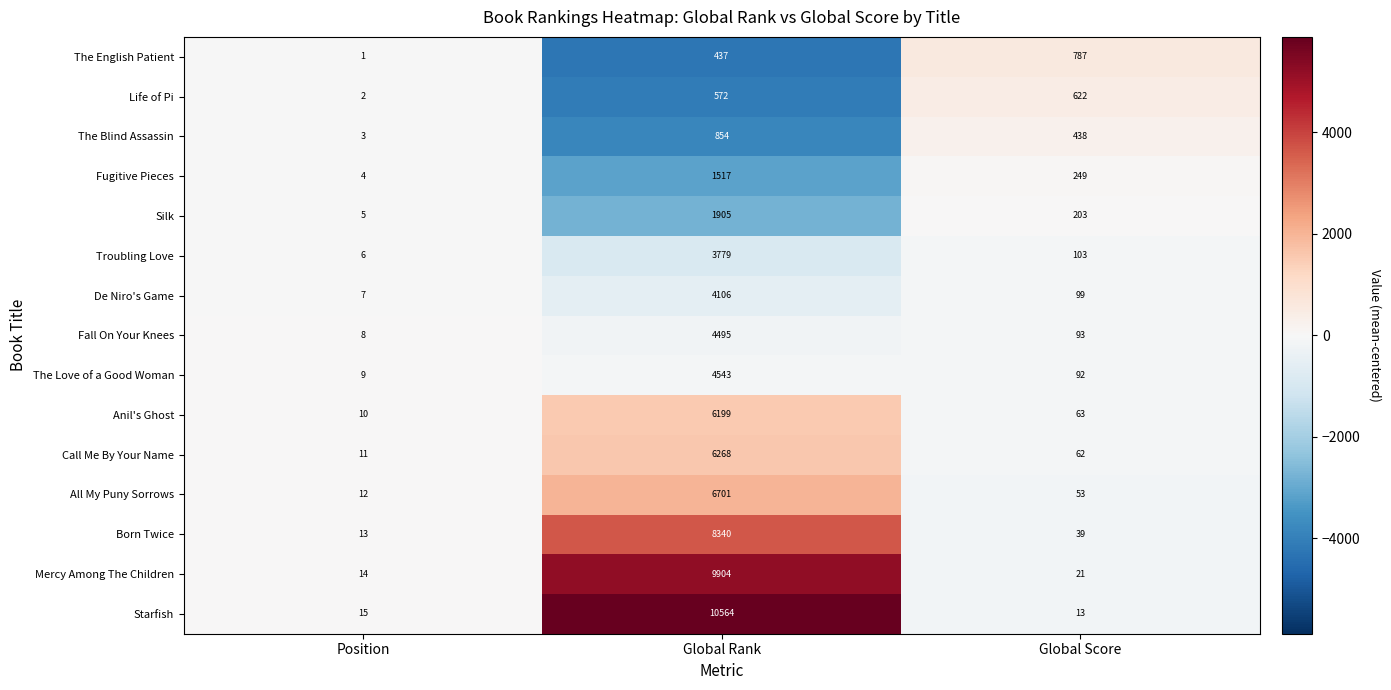

What is the total value across all series at Position?

120